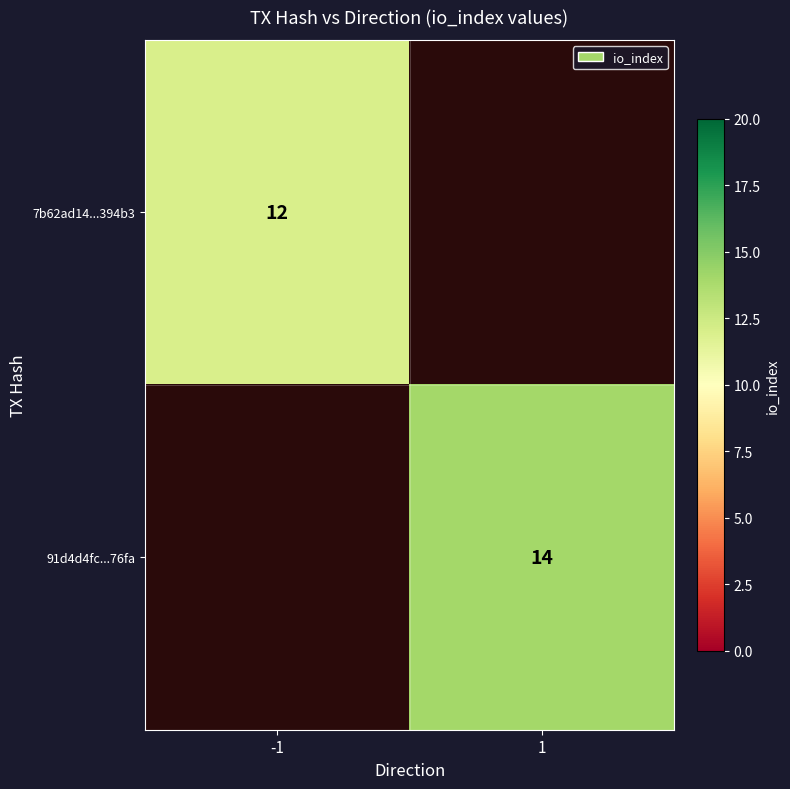

Is it true that 91d4d4fc...76fa equals 14 at 1?

True